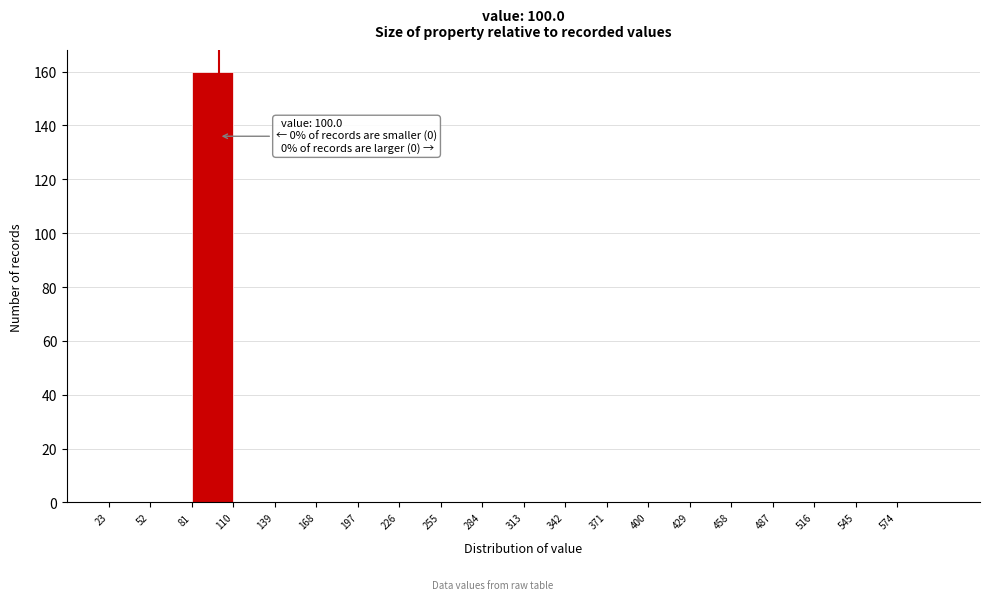

Over which range of the x-axis is the bar tallest?

81 to 110